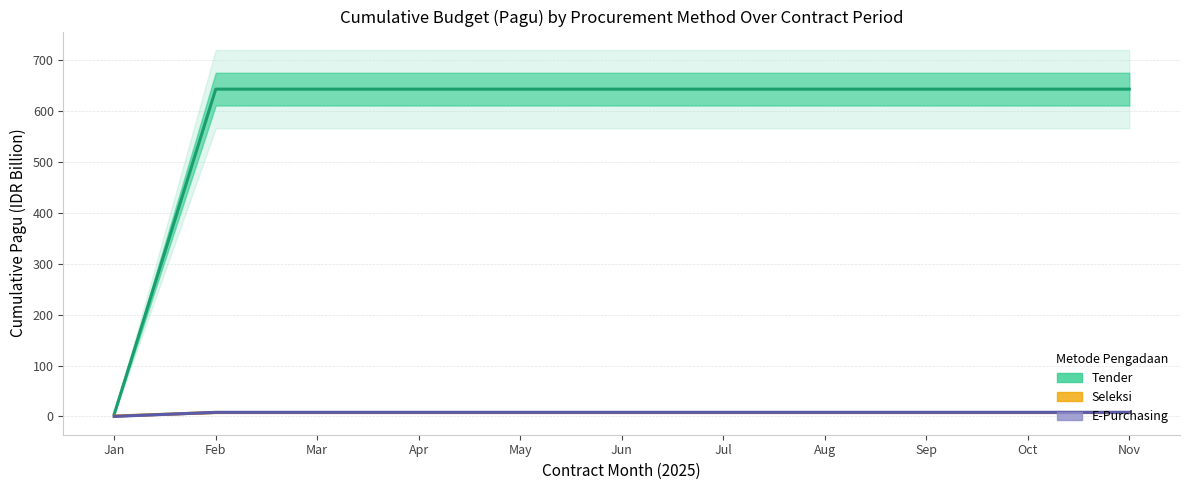

At which category is the sum across all series the highest?

Feb